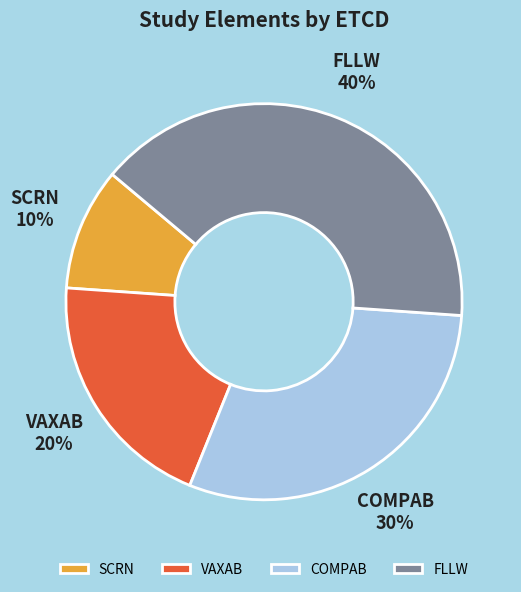

To the nearest percent, what percentage of the pie is COMPAB?

30%